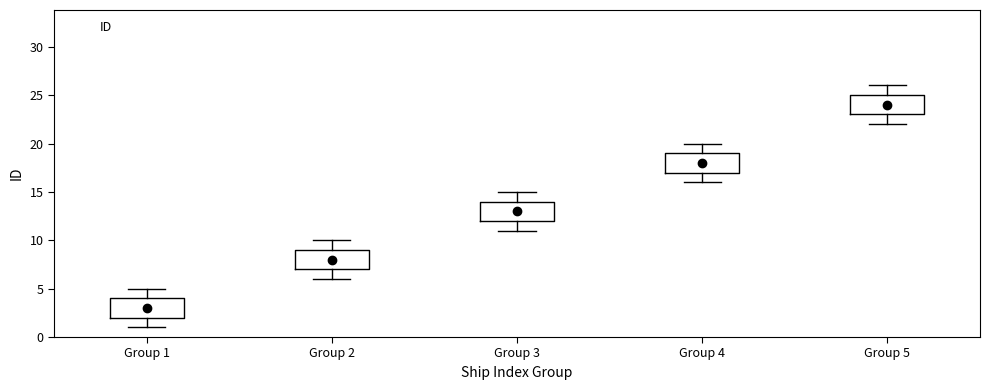

Reading left to right, read every box against the y-axis: the position of its median line, the range the box covers, and the ends of its whiskers. The values are not printed on the chart, so give them approximately, as read against the axis.

Group 1: median 3, box 2 to 4, whiskers 1 to 5
Group 2: median 8, box 7 to 9, whiskers 6 to 10
Group 3: median 13, box 12 to 14, whiskers 11 to 15
Group 4: median 18, box 17 to 19, whiskers 16 to 20
Group 5: median 24, box 23 to 25, whiskers 22 to 26